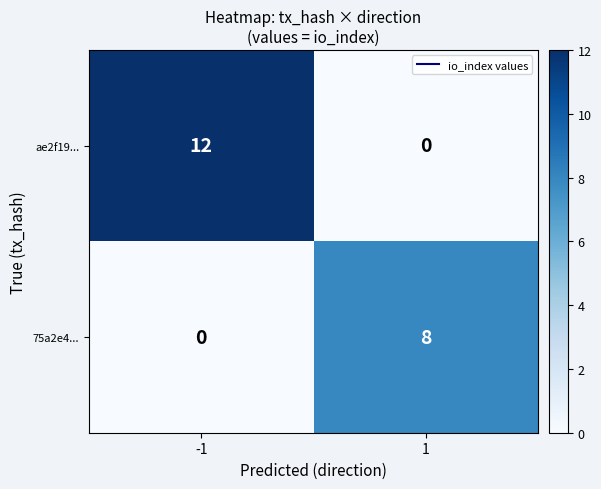

What is the sum of the 75a2e4... values at -1 and 1?

8